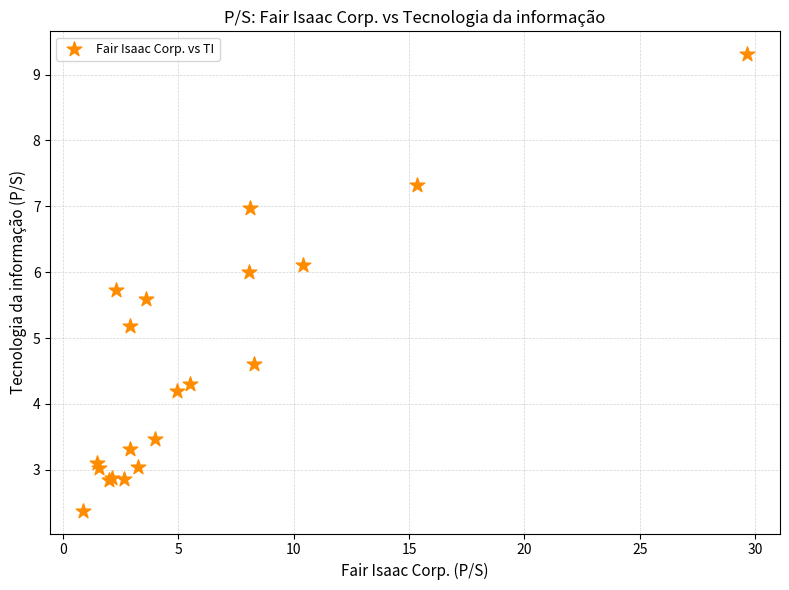

What Y value in the scatter plot is closest to 5?

5.2